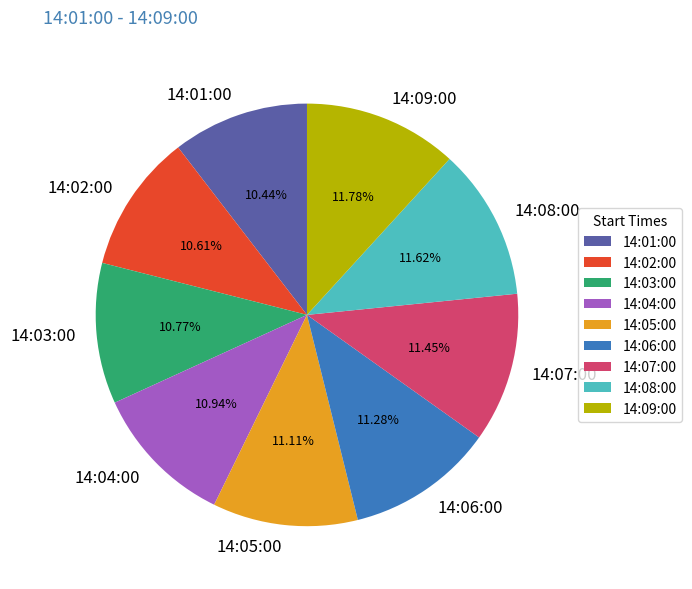

How many segments does this pie chart have?

9